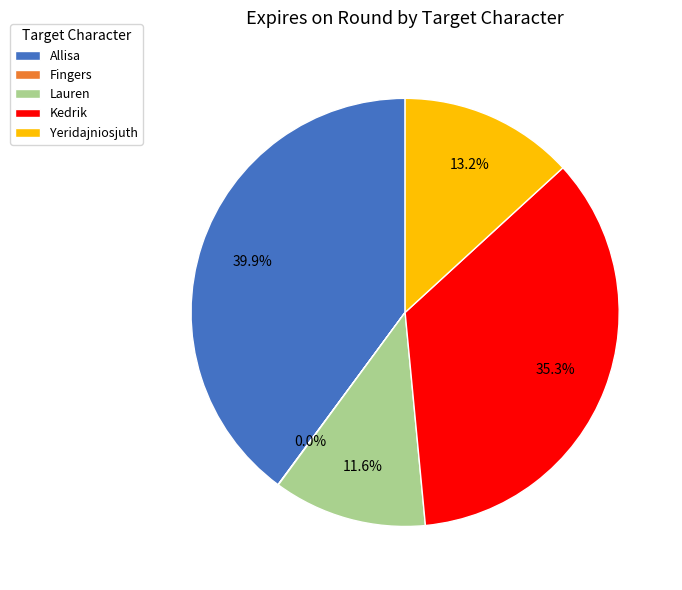

Which has a higher value, Allisa or Yeridajniosjuth?

Allisa